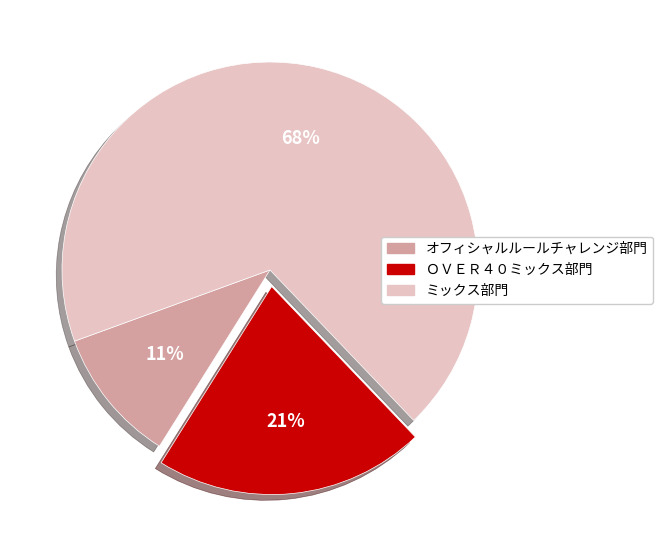

Is the sum of ＯＶＥＲ４０ミックス部門 and ミックス部門 greater than half?

Yes